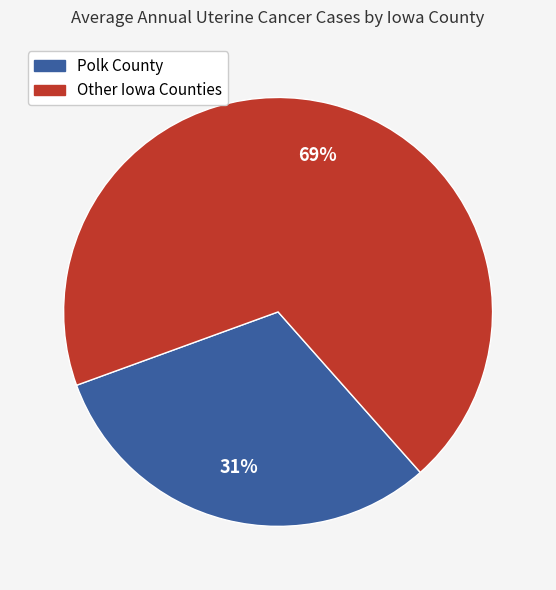

To the nearest percent, what is the difference between the largest and smallest slice percentages?

38%